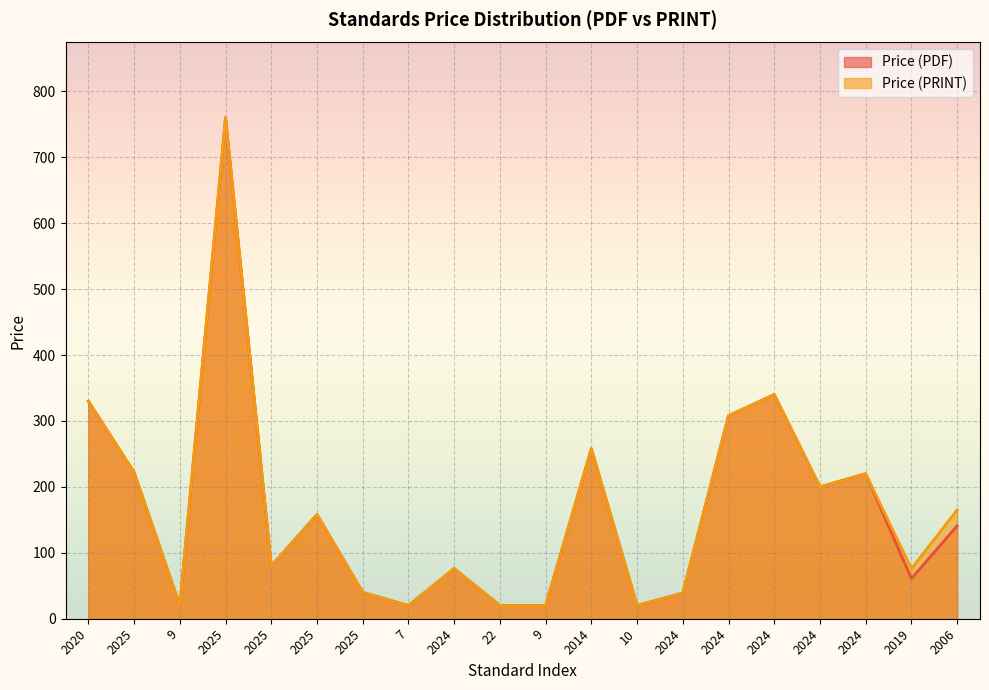

What is the sum of all Price (PDF) values?

3333.0